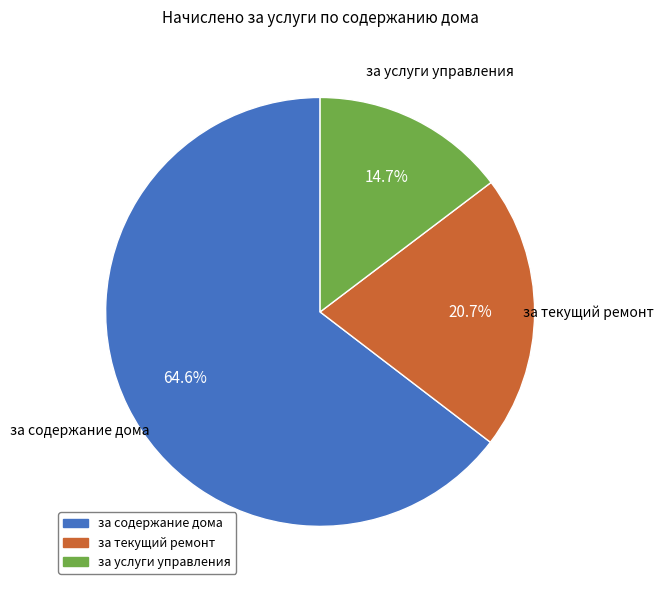

To the nearest percent, what is the average slice percentage?

33%